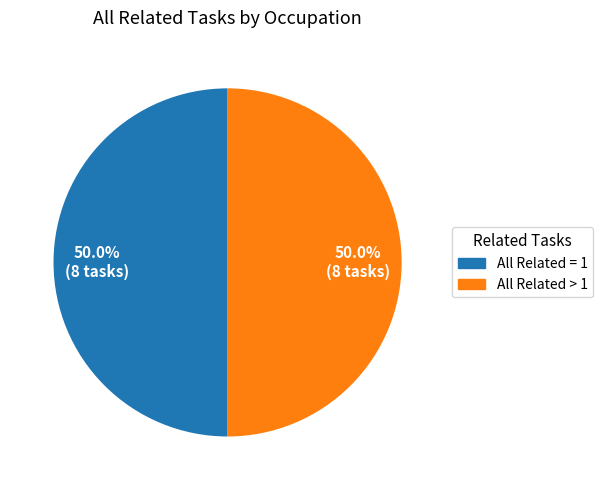

What percentage is NOT represented by All Related = 1?

50.0%